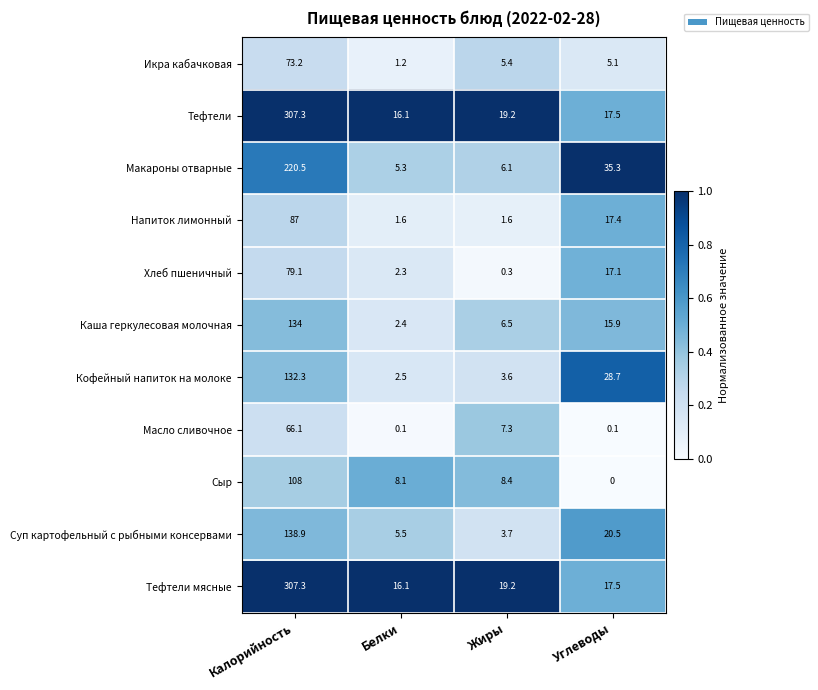

Which category has the highest value in the Тефтели мясные series?

Калорийность